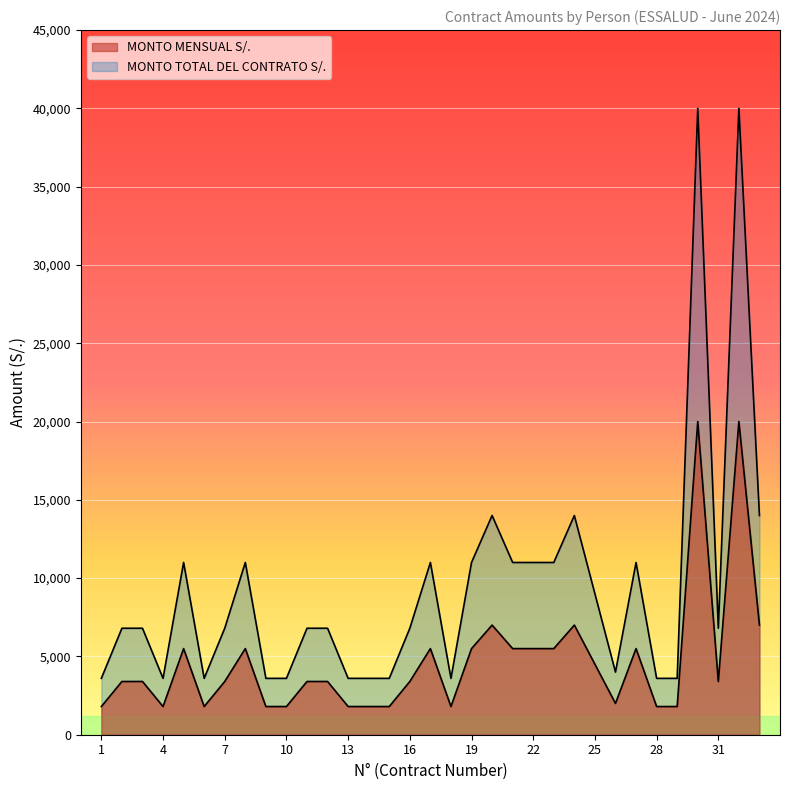

Rank the series by their maximum value, from highest to lowest.

MONTO TOTAL DEL CONTRATO S/., MONTO MENSUAL S/.